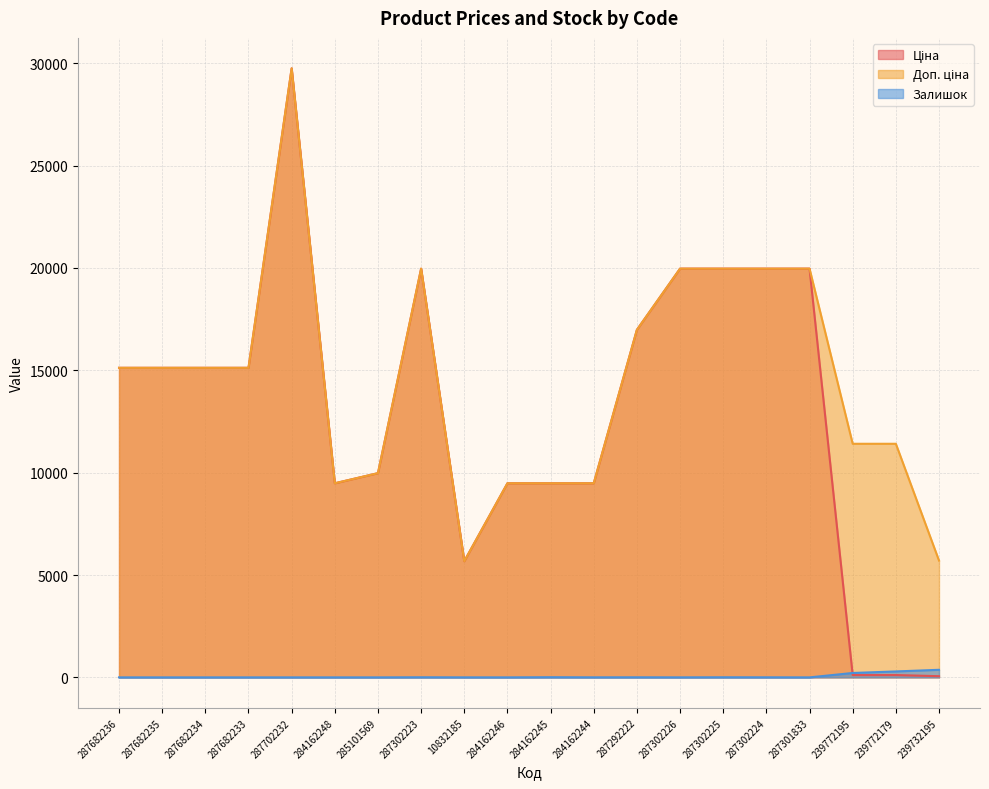

What are all the series names shown in the legend?

Ціна, Доп. ціна, Залишок